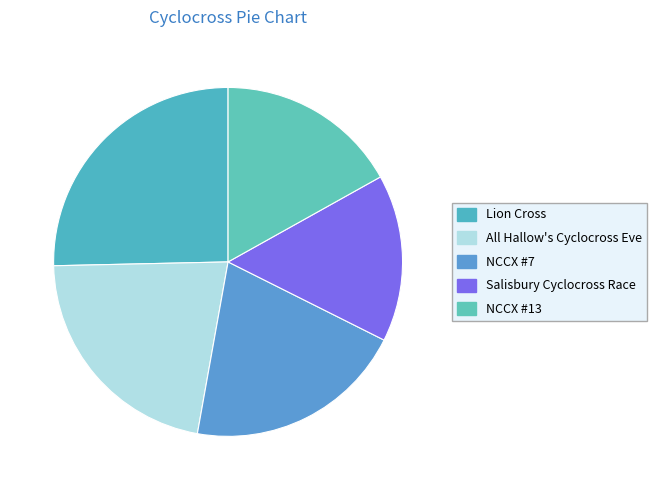

Is it true that Lion Cross is 25% of the pie?

True